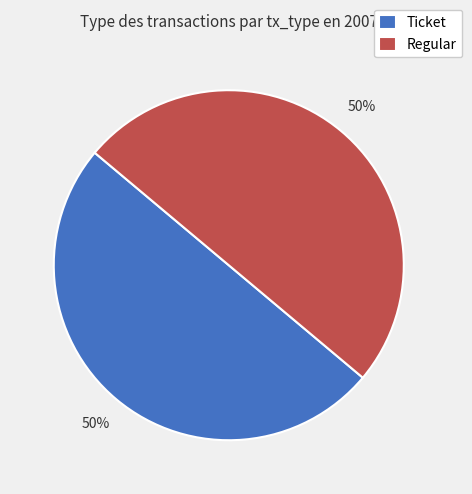

Combined, do Ticket and Regular account for over 50%?

Yes